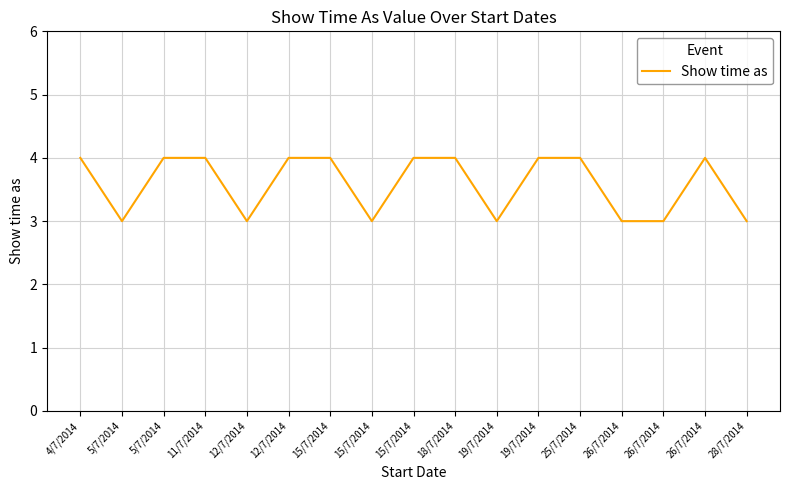

Does the chart have visible grid lines?

Yes